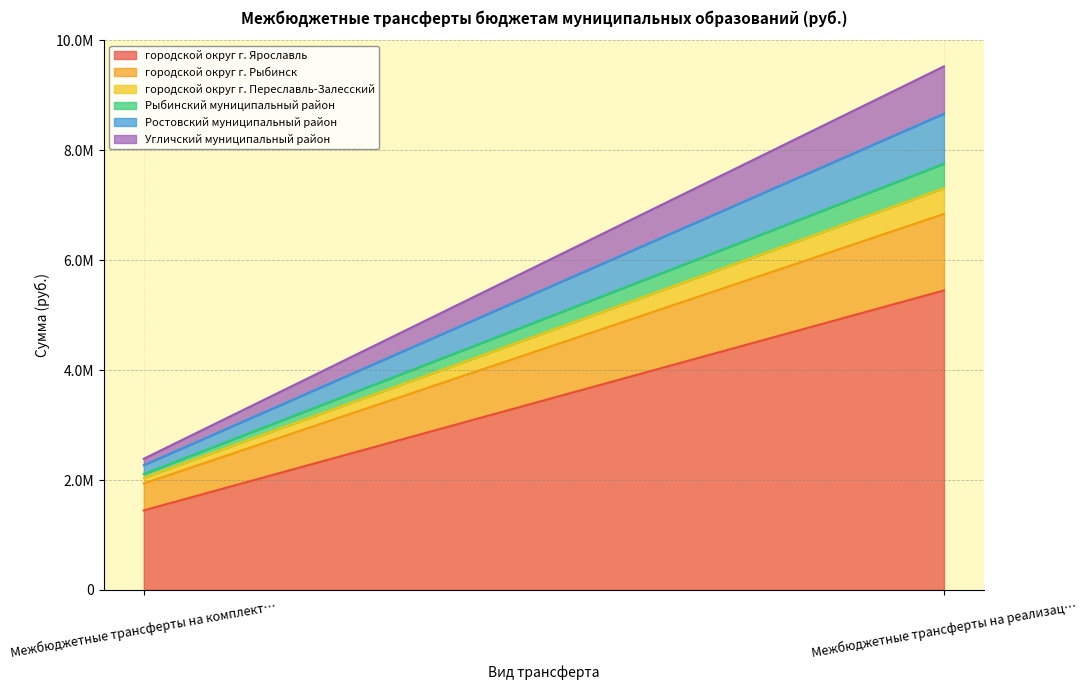

How many Угличский муниципальный район values are between 117000 and 860156?

2